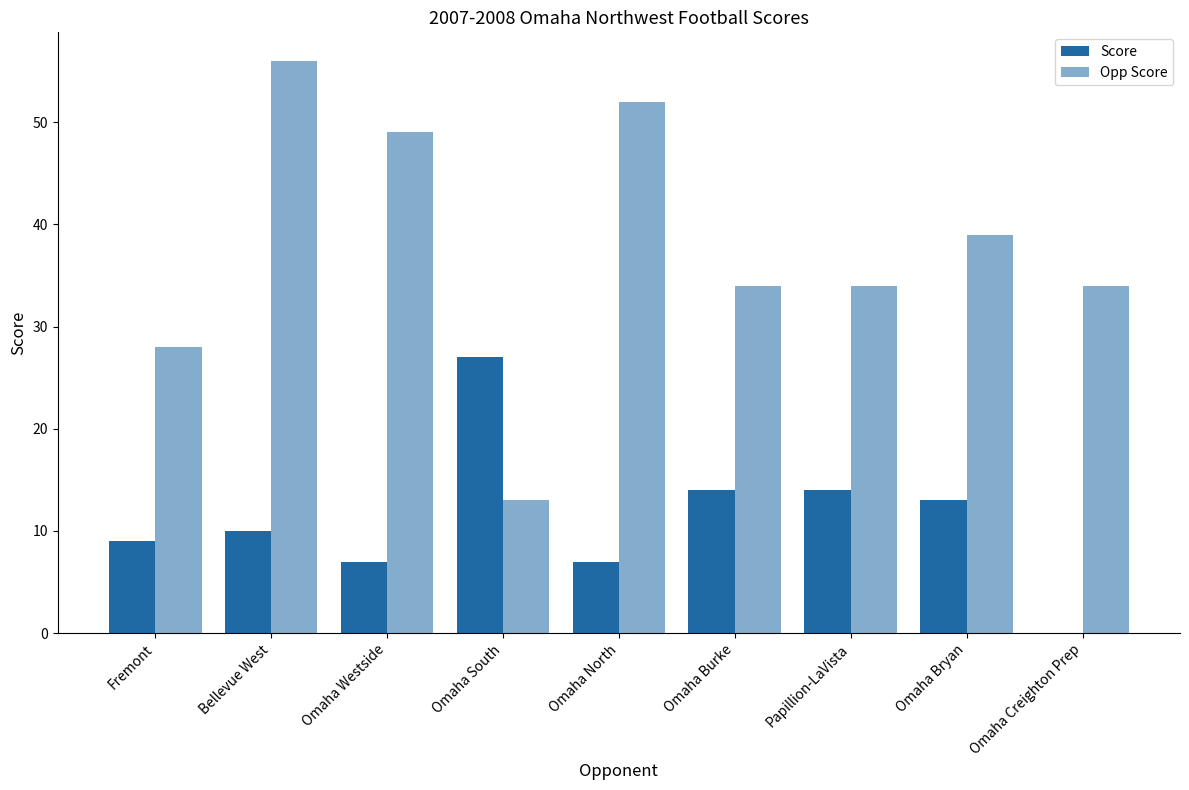

Rank the categories by Score value from highest to lowest.

Omaha South, Omaha Burke, Papillion-LaVista, Omaha Bryan, Bellevue West, Fremont, Omaha Westside, Omaha North, Omaha Creighton Prep